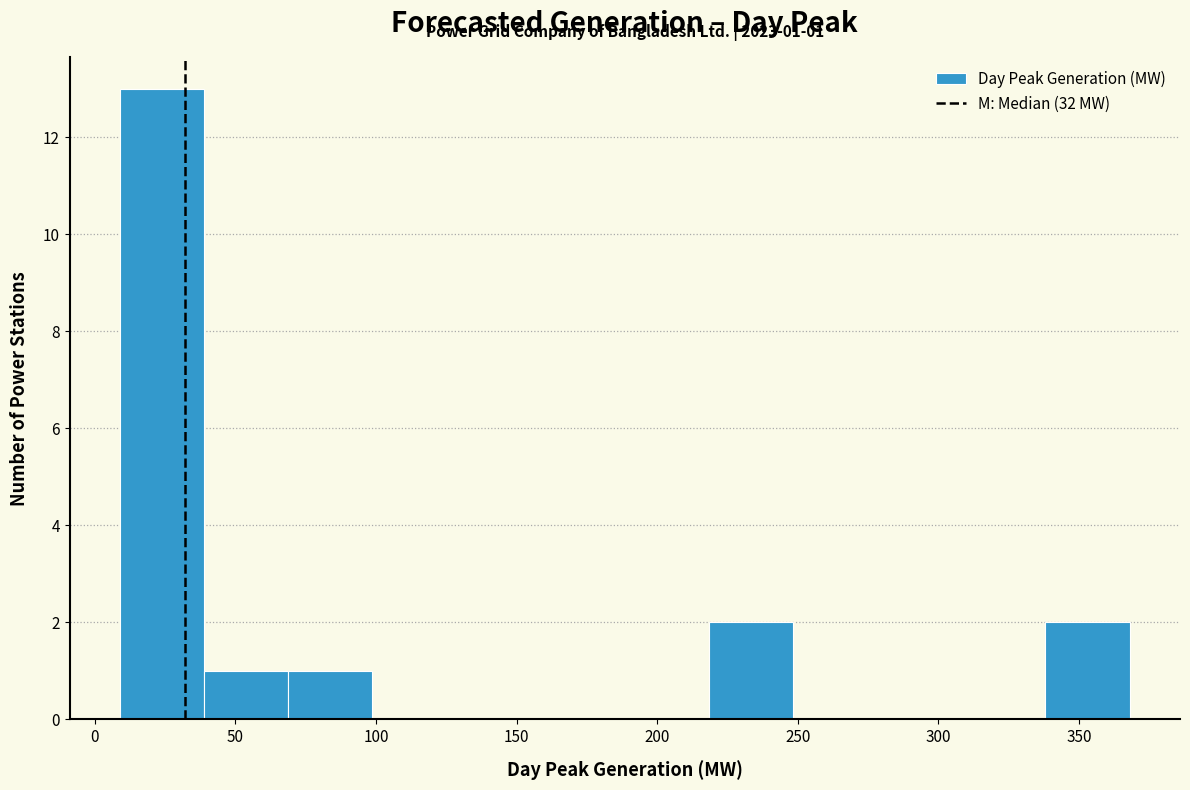

Over which range of the x-axis is the bar tallest?

10 to 40